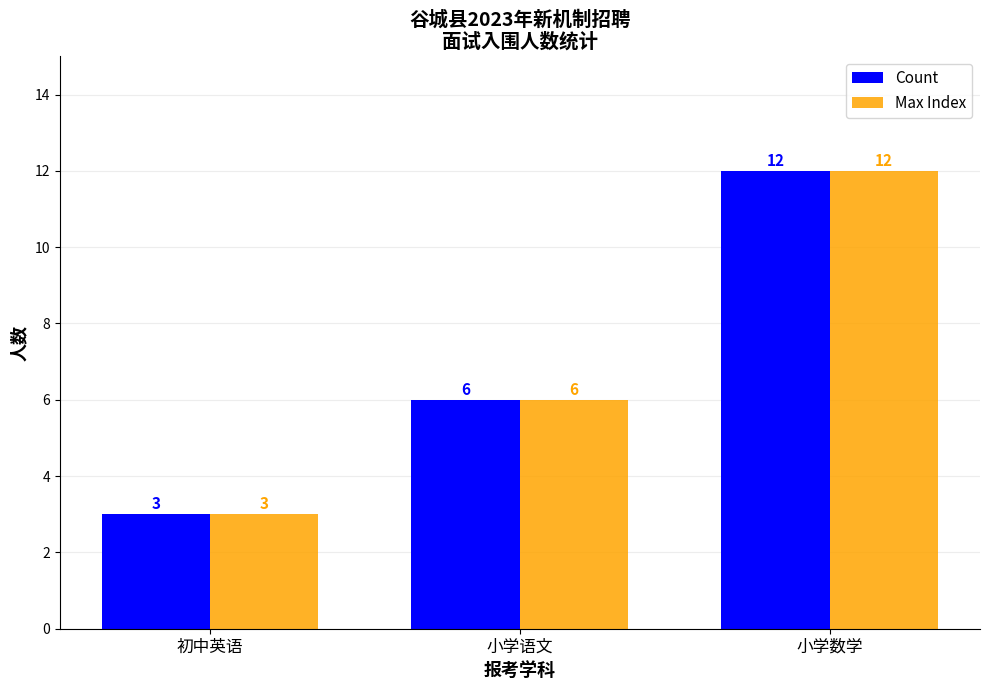

What is the label of the 3rd bar from the right?

初中英语